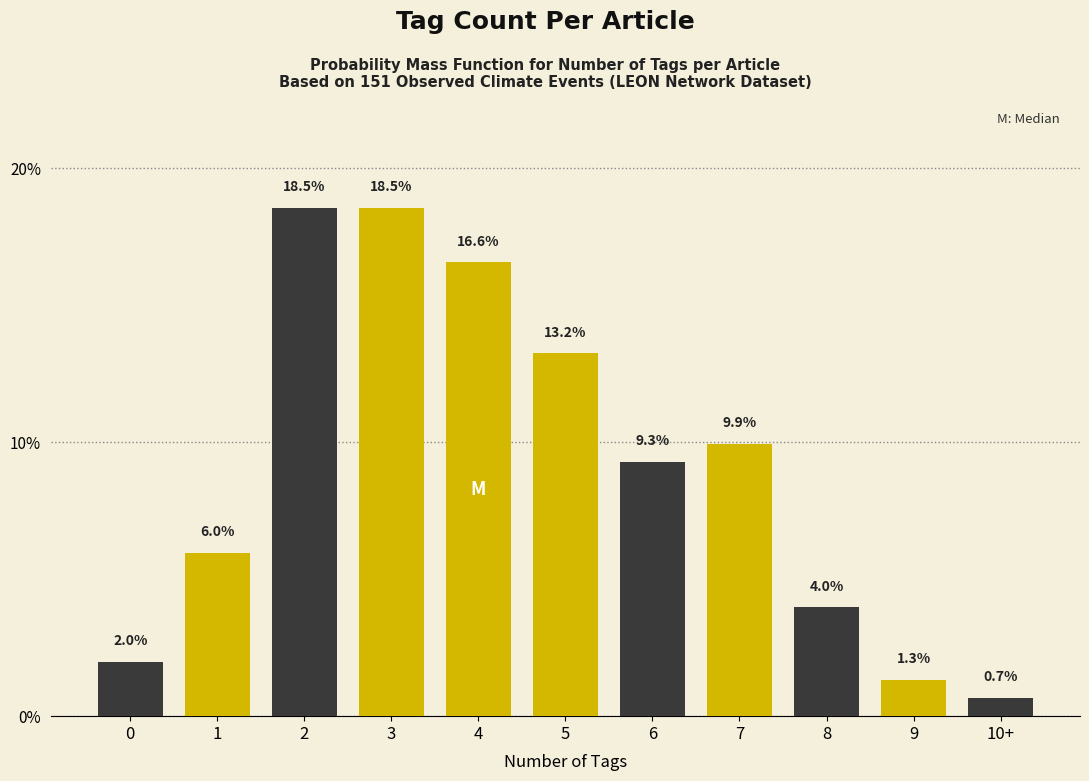

Reading left to right, extract all data points from this chart.

2.0	6.0	18.5	18.5	16.6	13.2	9.3	9.9	4.0	1.3	0.7